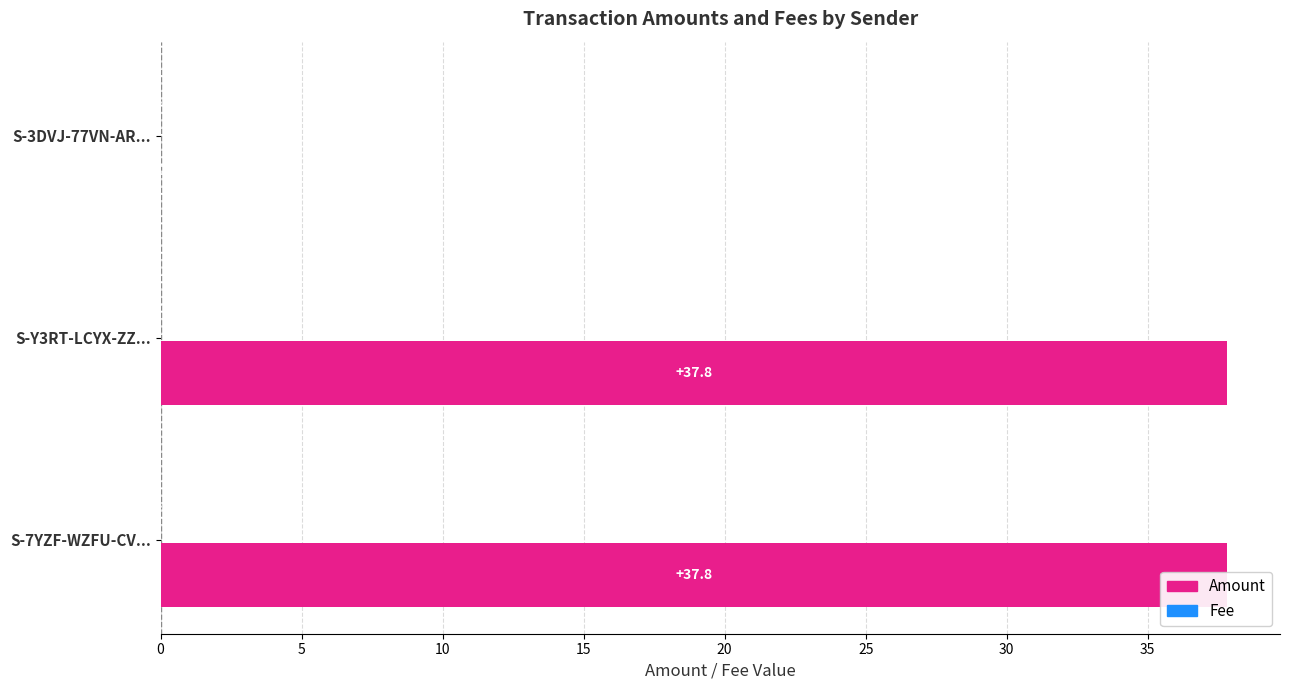

Is it true that Amount equals 67.9 at S-Y3RT-LCYX-ZZ...?

False